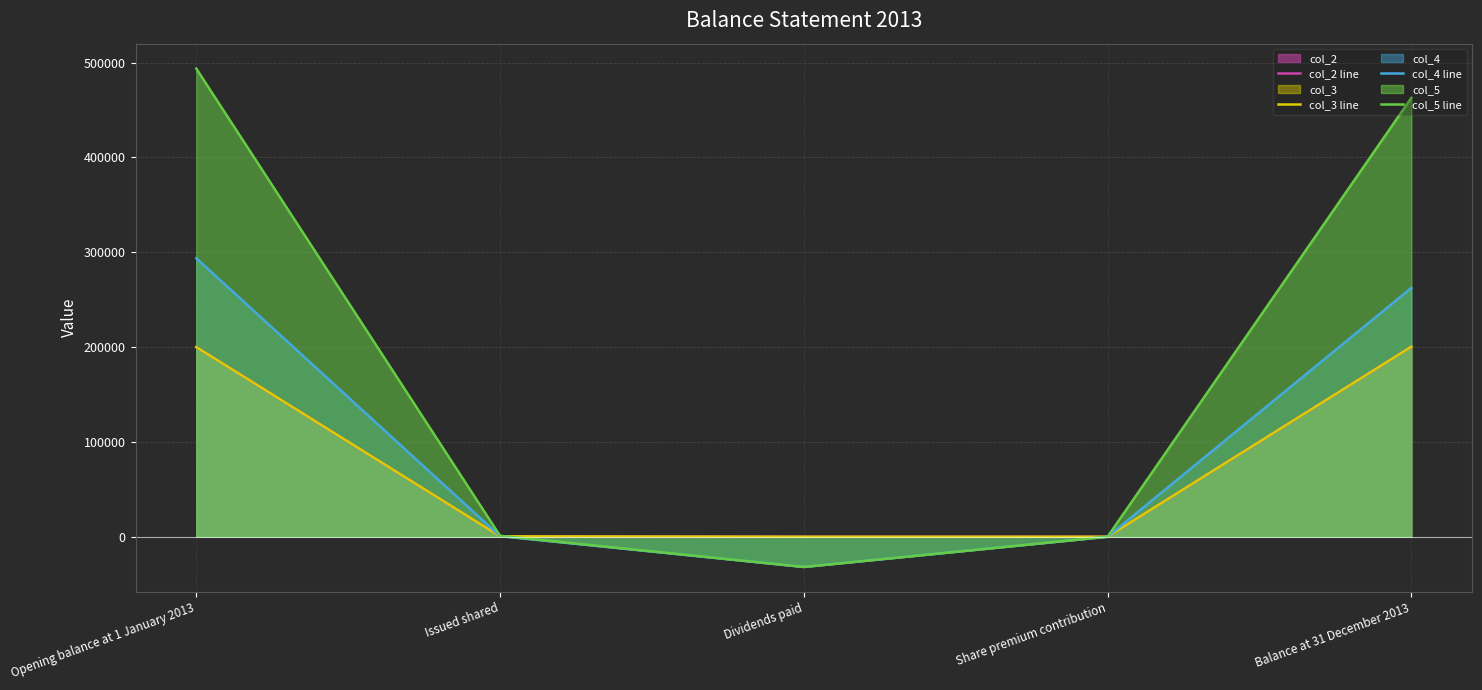

List the labels in order of col_5 line value, smallest first.

Dividends paid, Share premium contribution, Issued shared, Balance at 31 December 2013, Opening balance at 1 January 2013